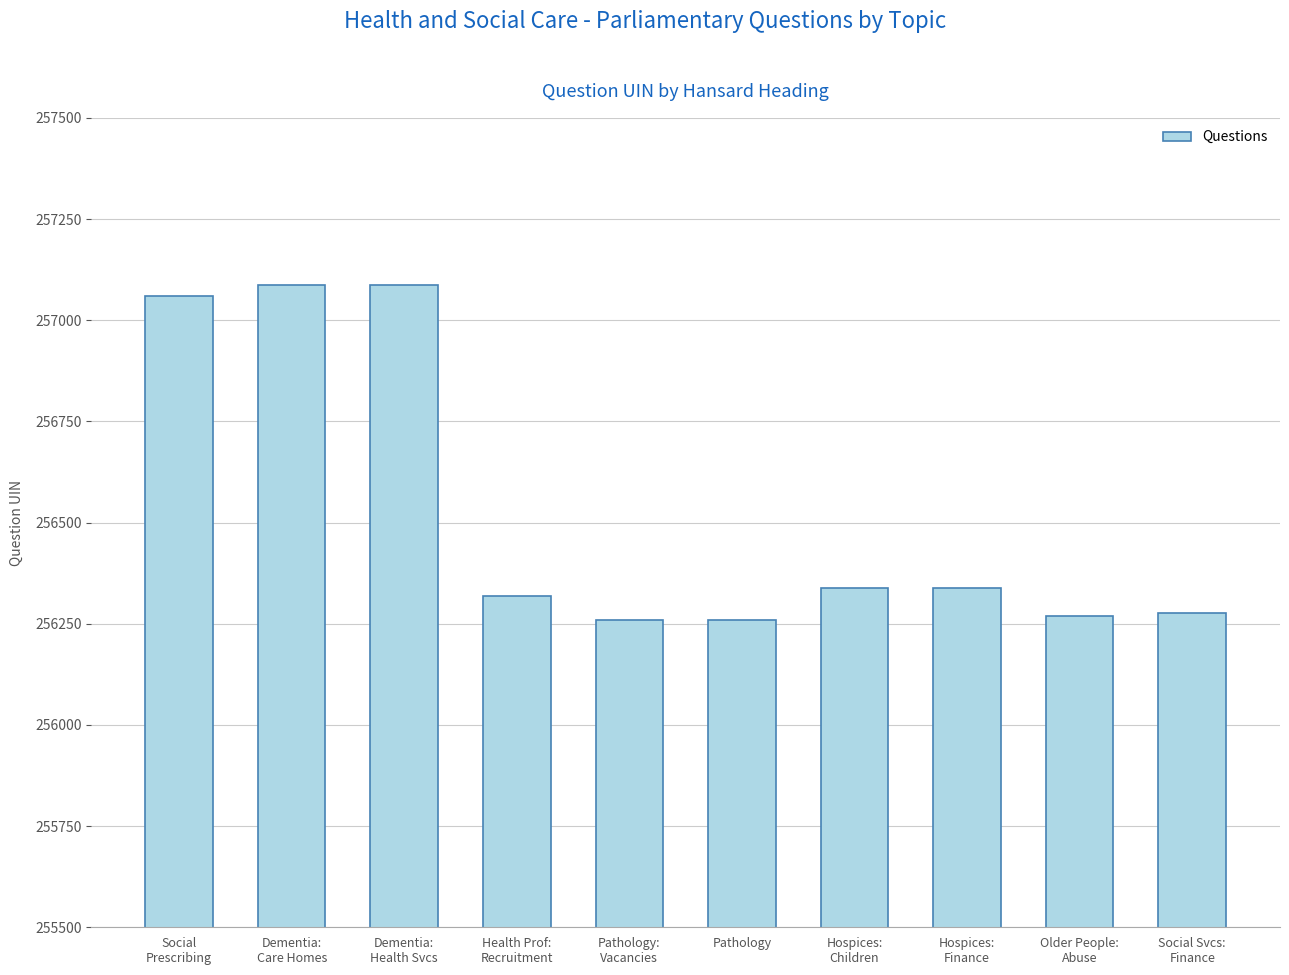

What is the difference between the second highest and second lowest values?

827